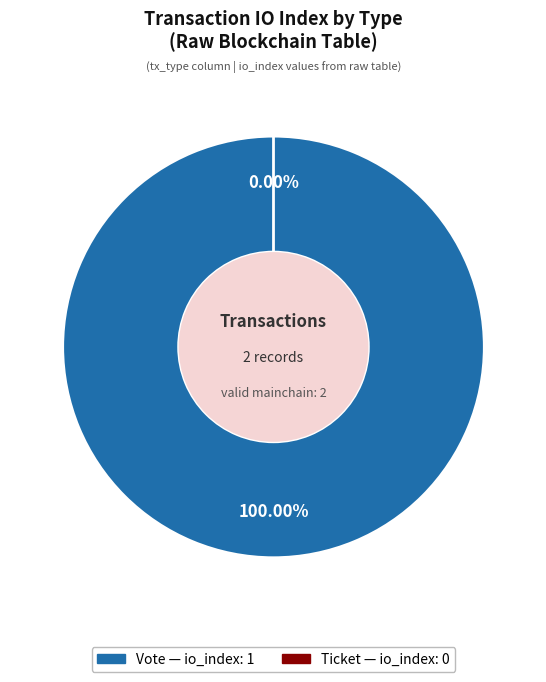

Rank the categories by value from lowest to highest.

Ticket (io_index=0), Vote (io_index=1)